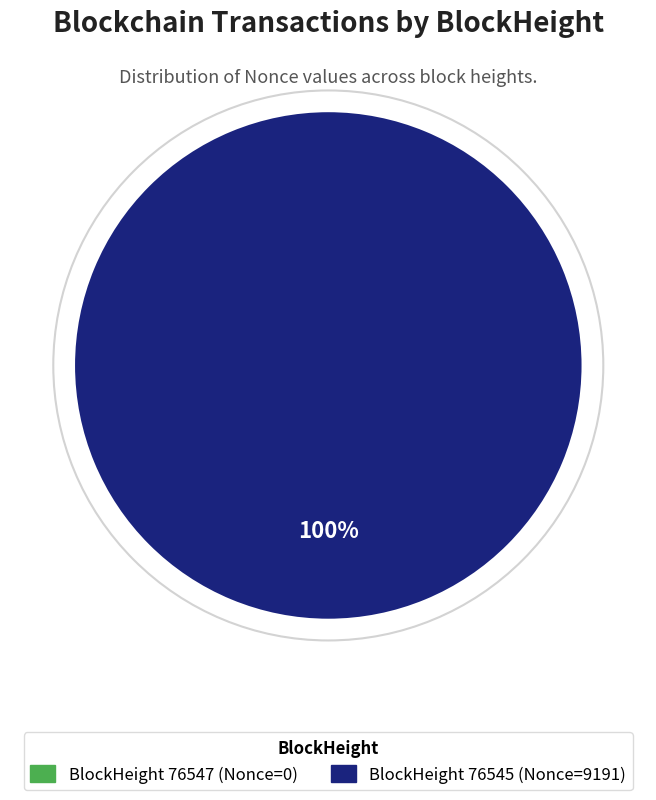

Rank the categories by value from lowest to highest.

76547, 76545